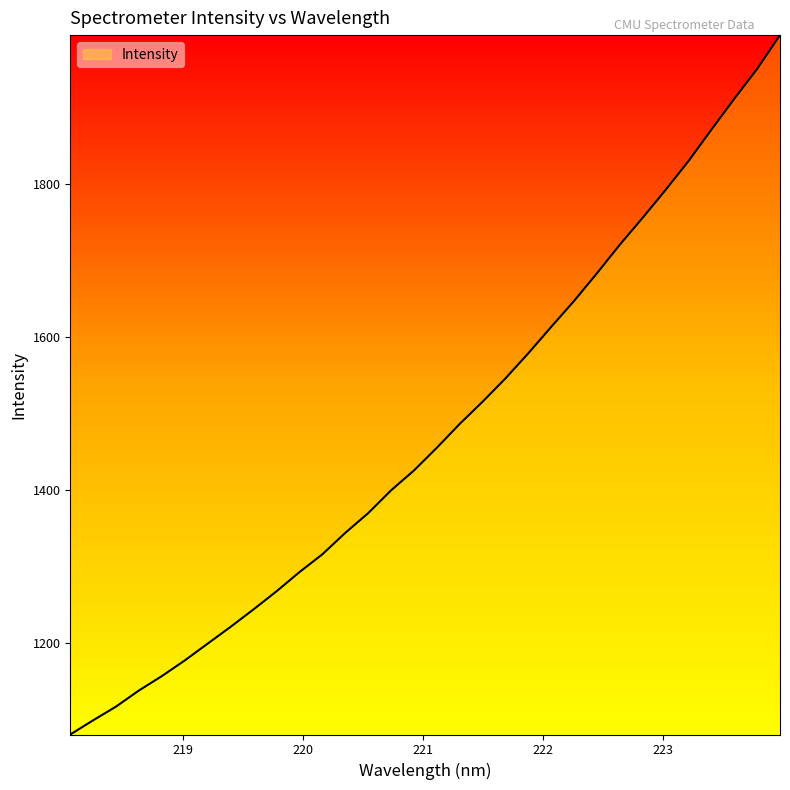

What is the smallest value displayed?

1081.0